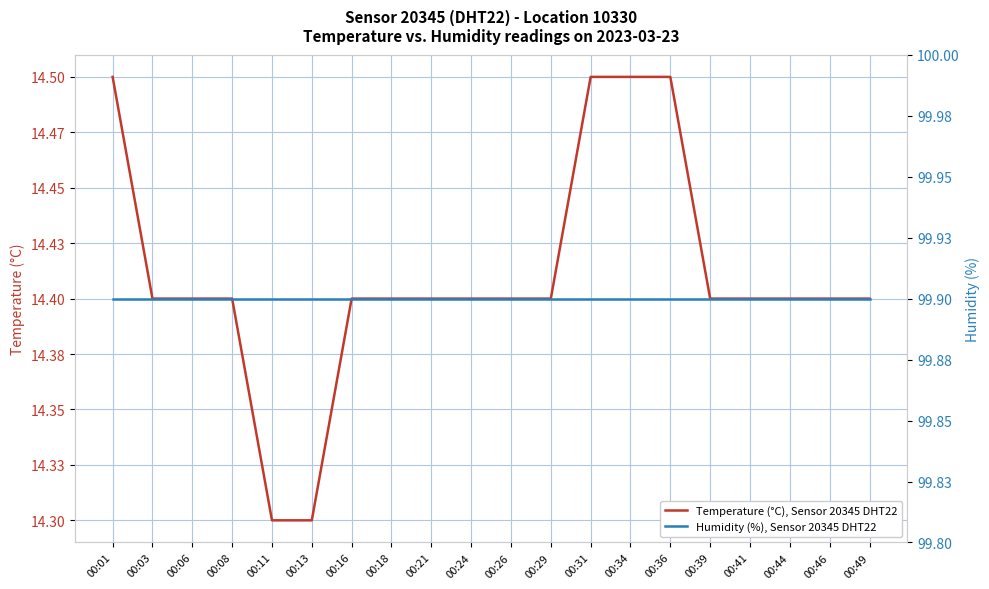

What is the maximum value for Temperature (°C), Sensor 20345 DHT22?

14.5